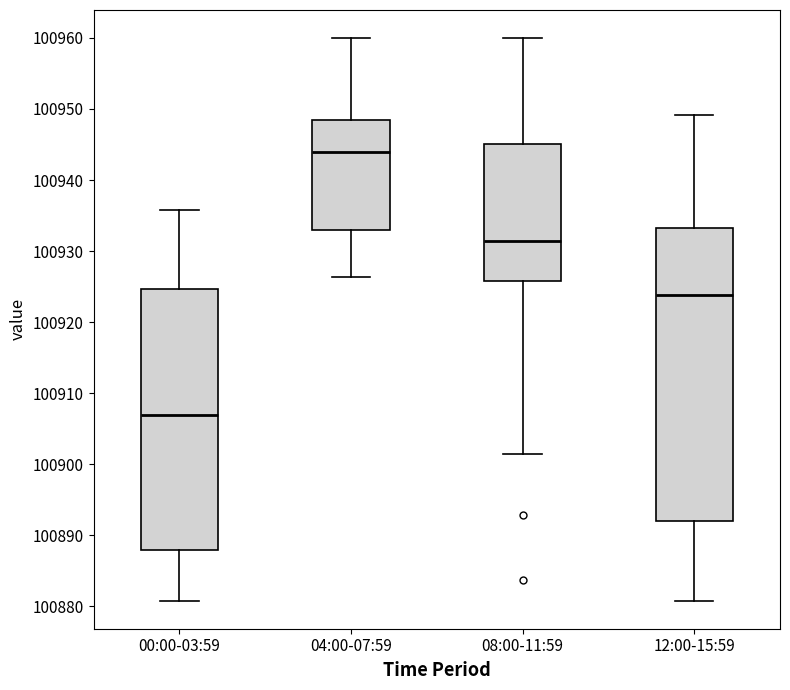

Reading left to right, transcribe this box plot: for each box, give where its median line is, the range the box spans, and where its two whiskers end, as read against the y-axis. The values are not printed on the chart, so give them approximately, as read against the axis.

00:00-03:59: median 100907, box 100888 to 100925, whiskers 100881 to 100936
04:00-07:59: median 100944, box 100933 to 100948, whiskers 100926 to 100960
08:00-11:59: median 100931, box 100926 to 100945, whiskers 100901 to 100960
12:00-15:59: median 100924, box 100892 to 100933, whiskers 100881 to 100949